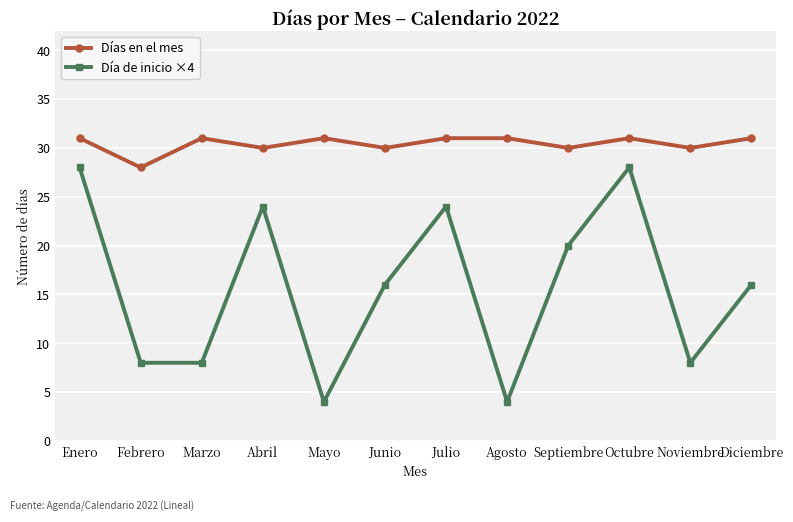

How many interior local peaks does the Día de inicio ×4 series have?

3